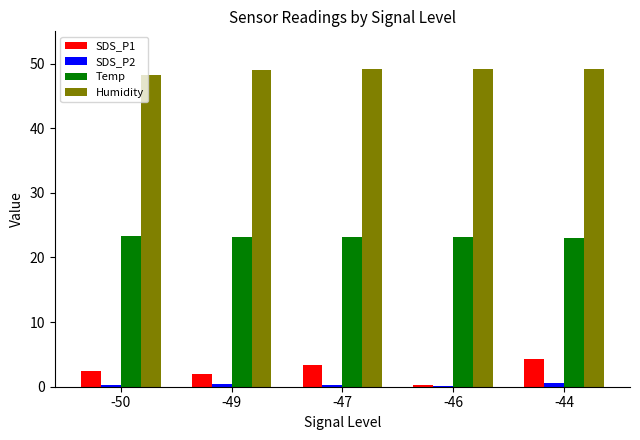

What is the average value of the Humidity series?

49.0